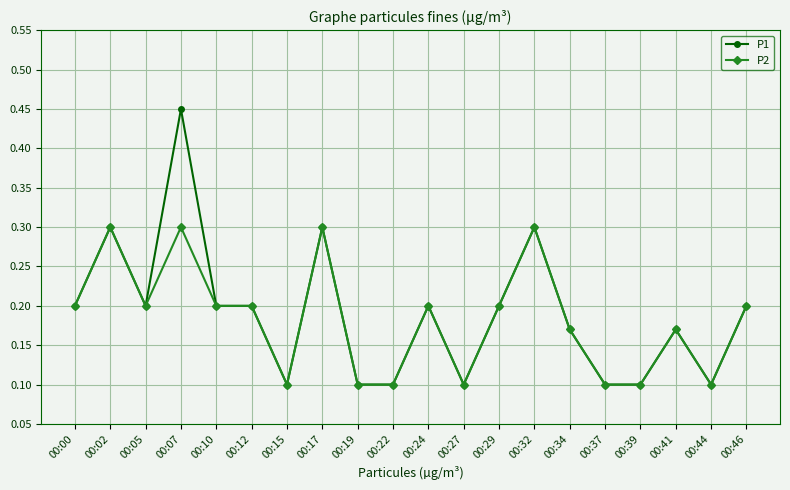

Which series has the widest spread of values?

P1